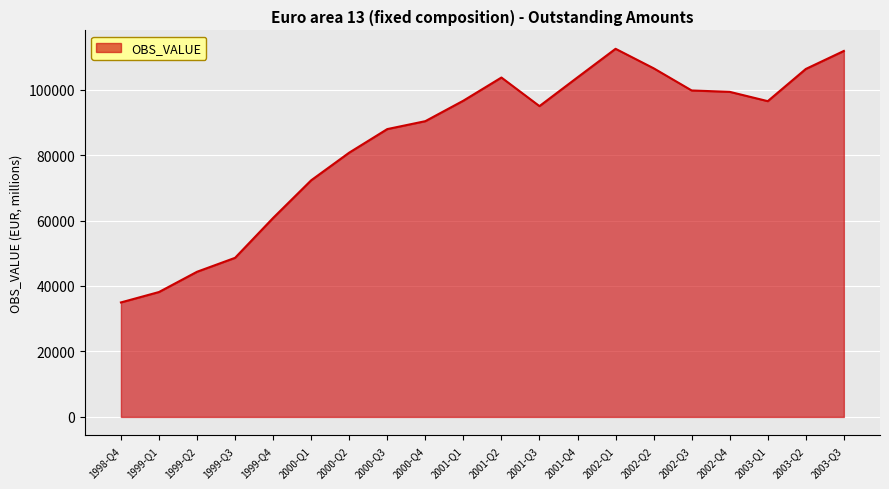

The value at 2000-Q3 is 87935.0. True or false?

True